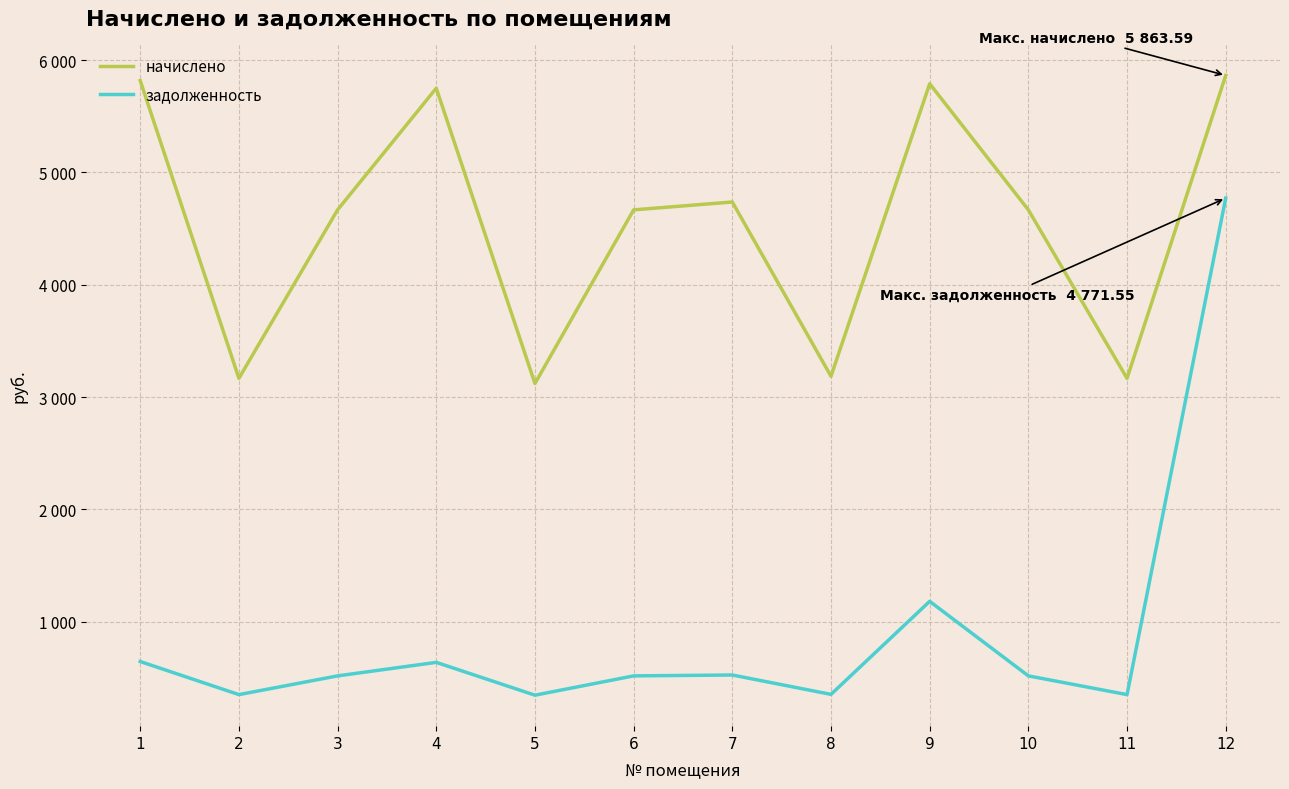

Which series has the widest spread of values?

задолженность